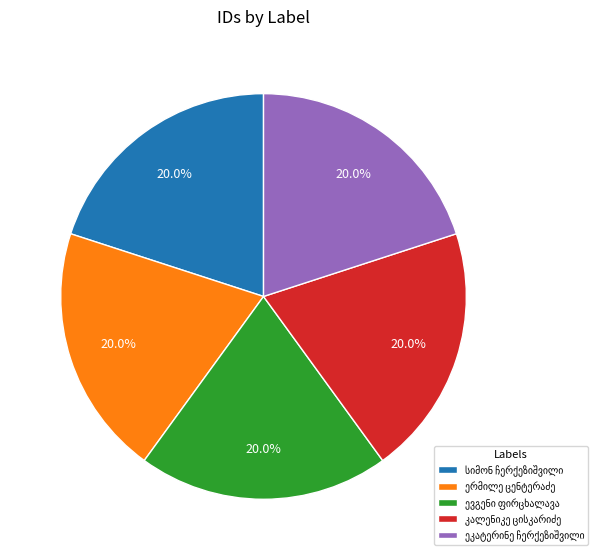

Is there a majority slice in this chart?

No